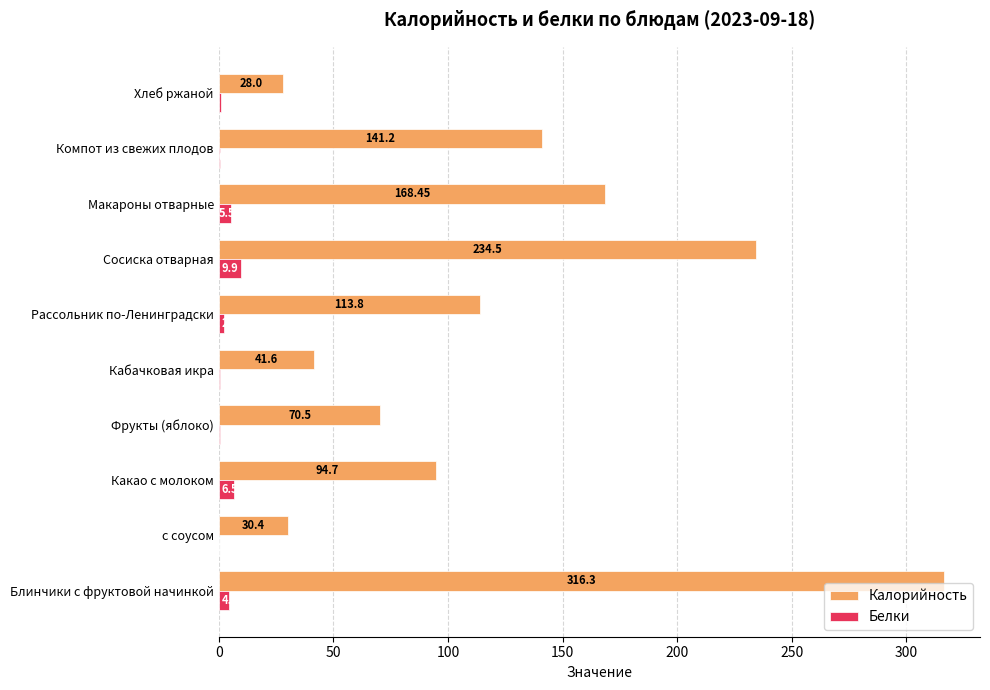

Is the value of Калорийность at Блинчики с фруктовой начинкой greater than the value of Белки at с соусом?

Yes